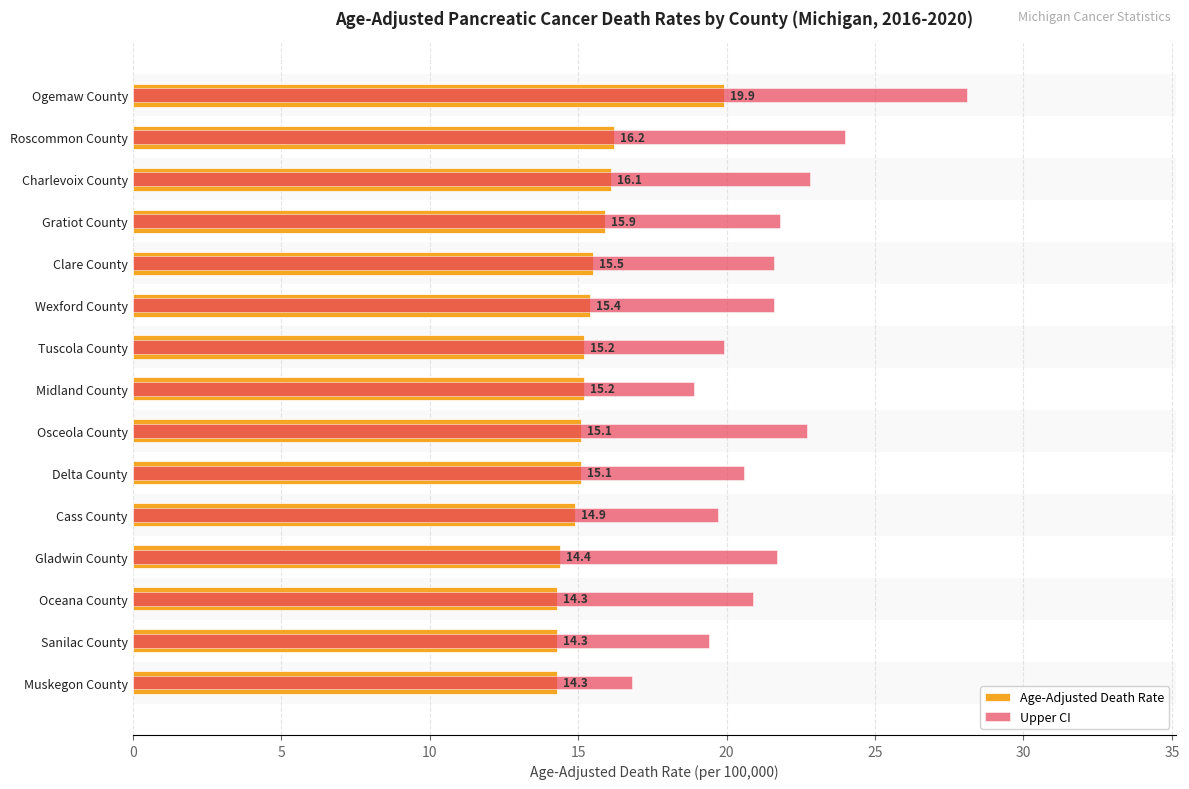

How many values in the Upper CI series are below 21?

7